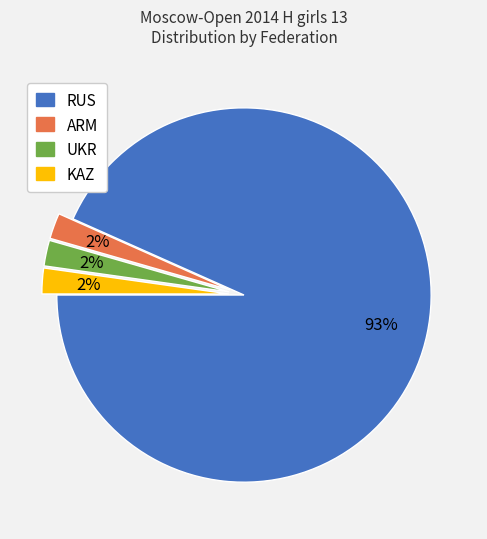

To the nearest percent, what is the combined percentage of RUS and ARM?

96%